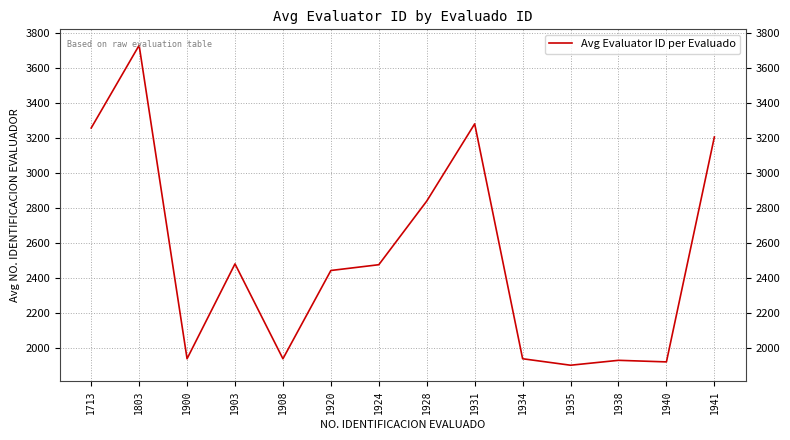

What is the difference between the maximum and second lowest values?

1807.0